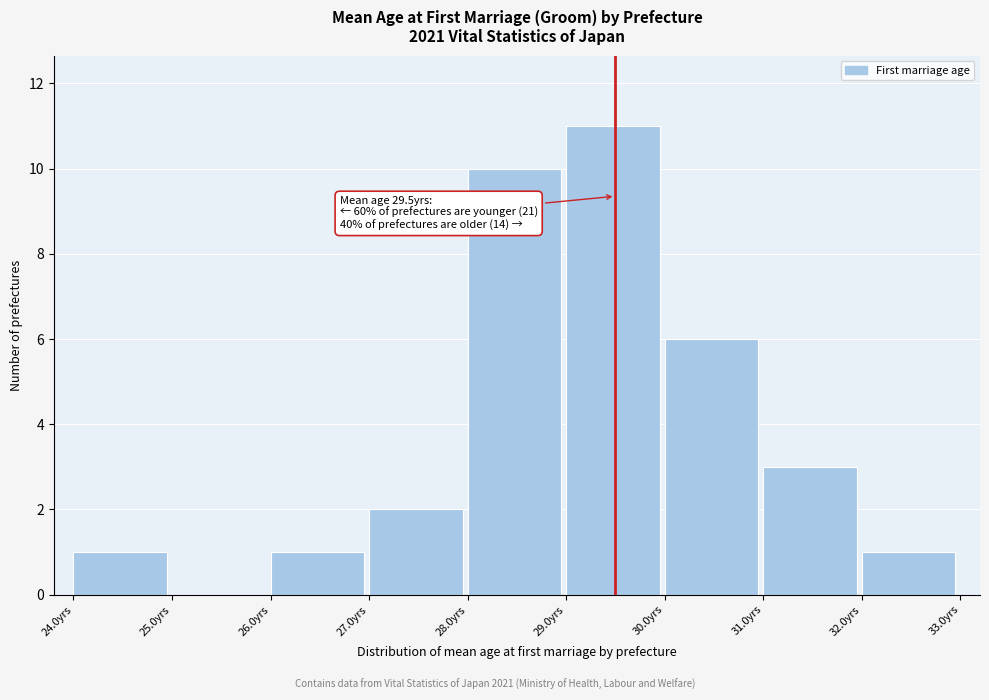

Which range on the x-axis has the tallest bar?

29 to 30